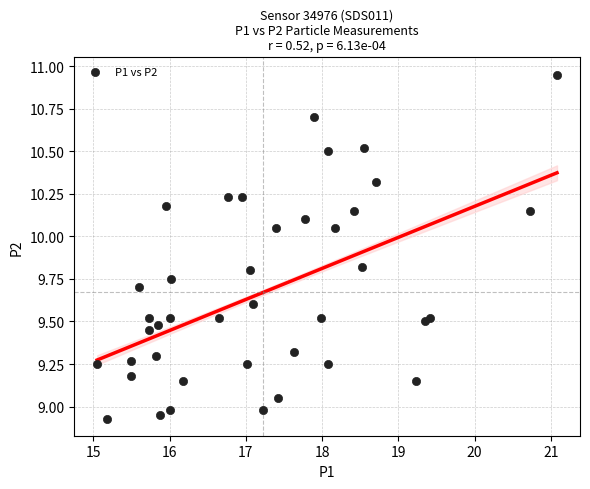

What is the range of X values (max minus min)?

6.0